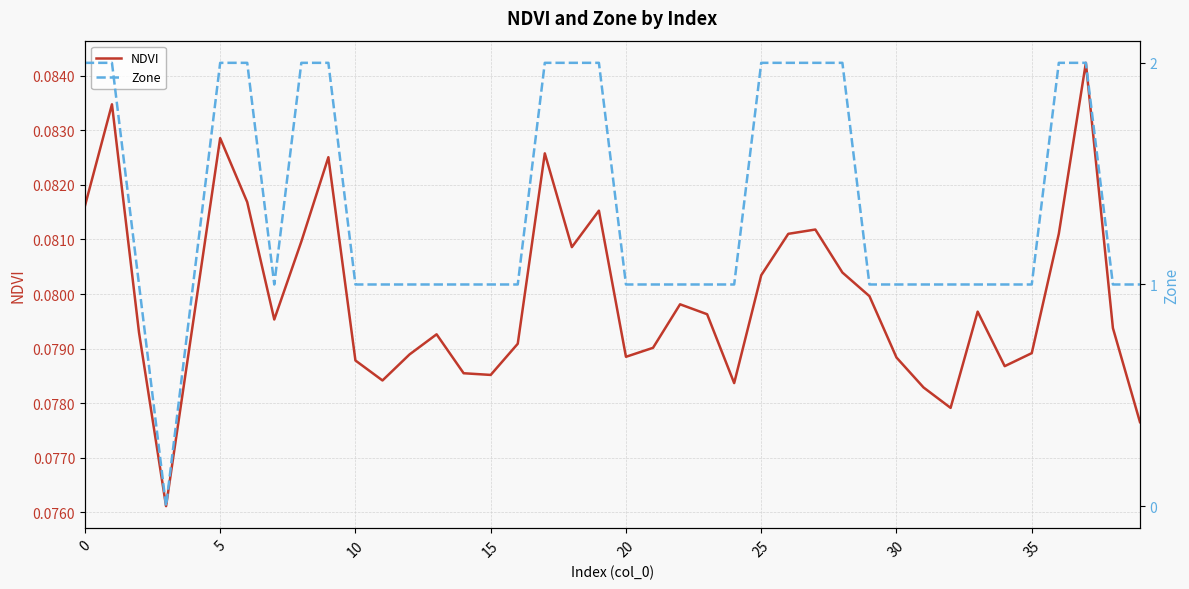

Between 14 and 24, which is larger?

14